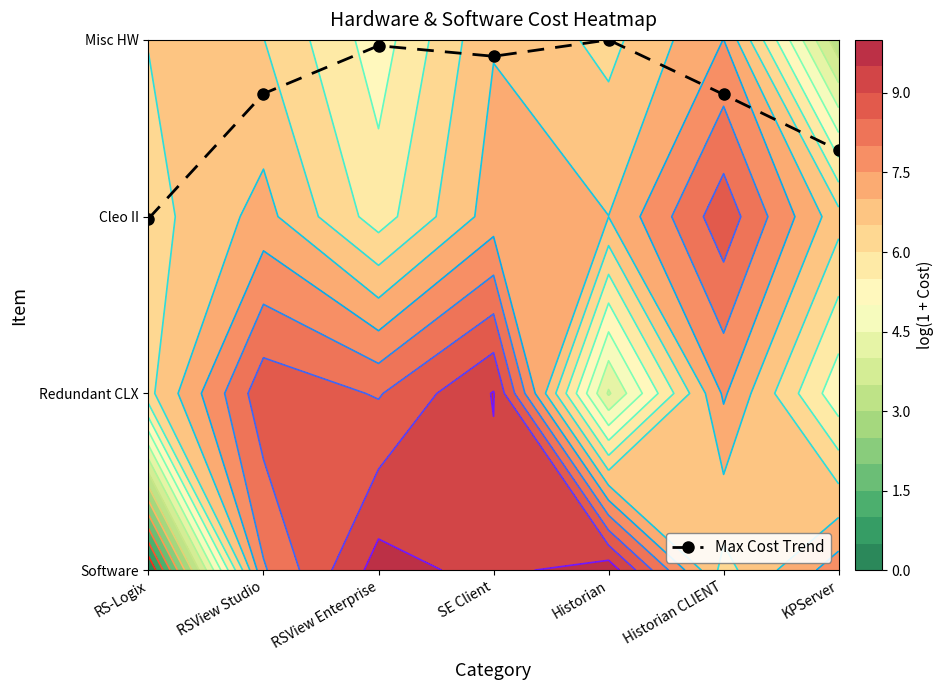

Reading right to left, what are all the values shown in this chart?

2.4	2.7	3.0	2.9	3.0	2.7	2.0